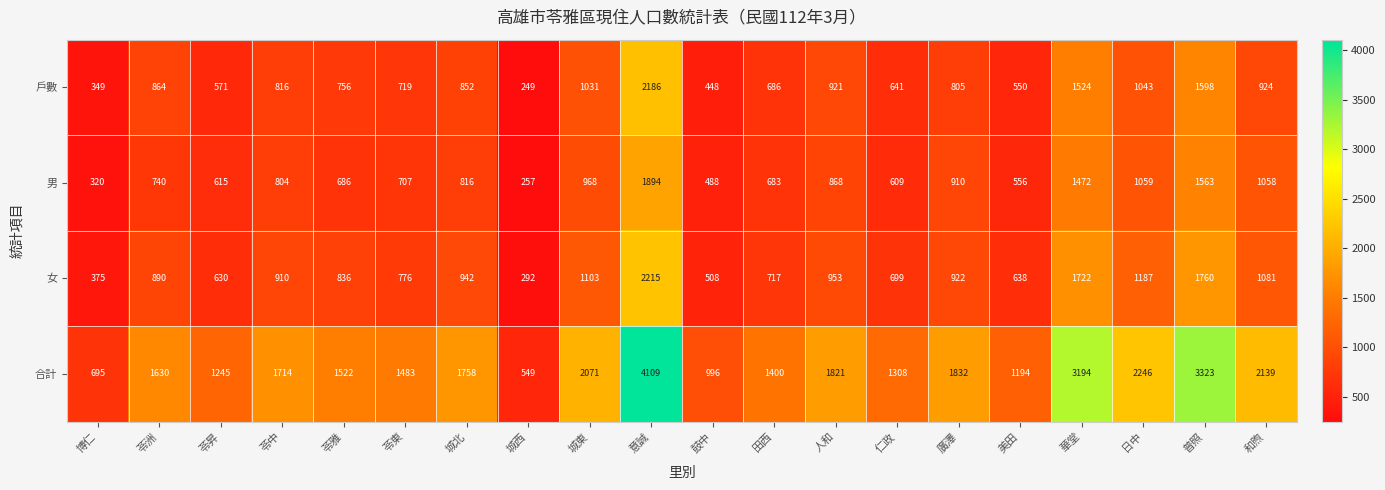

What is the highest value of the 女 series?

2215